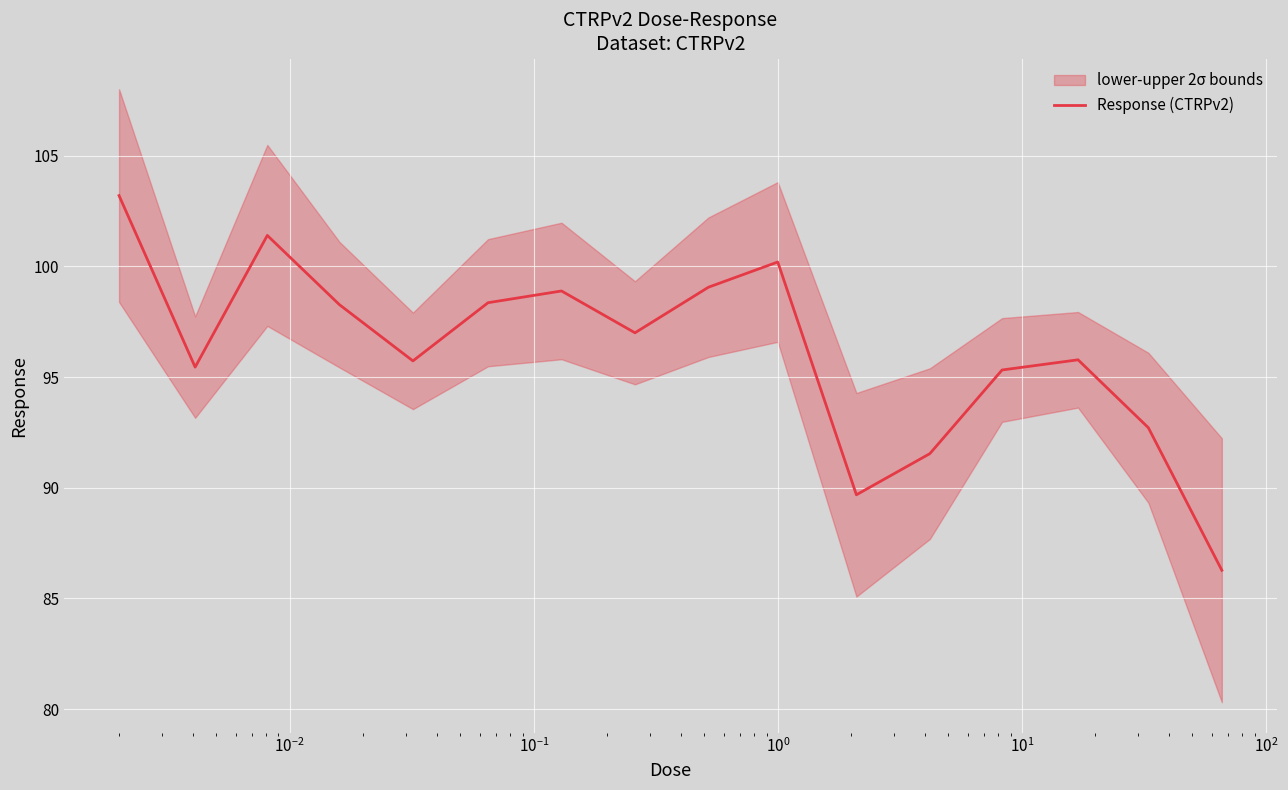

What is the lowest value of the Response (CTRPv2) series?

86.3